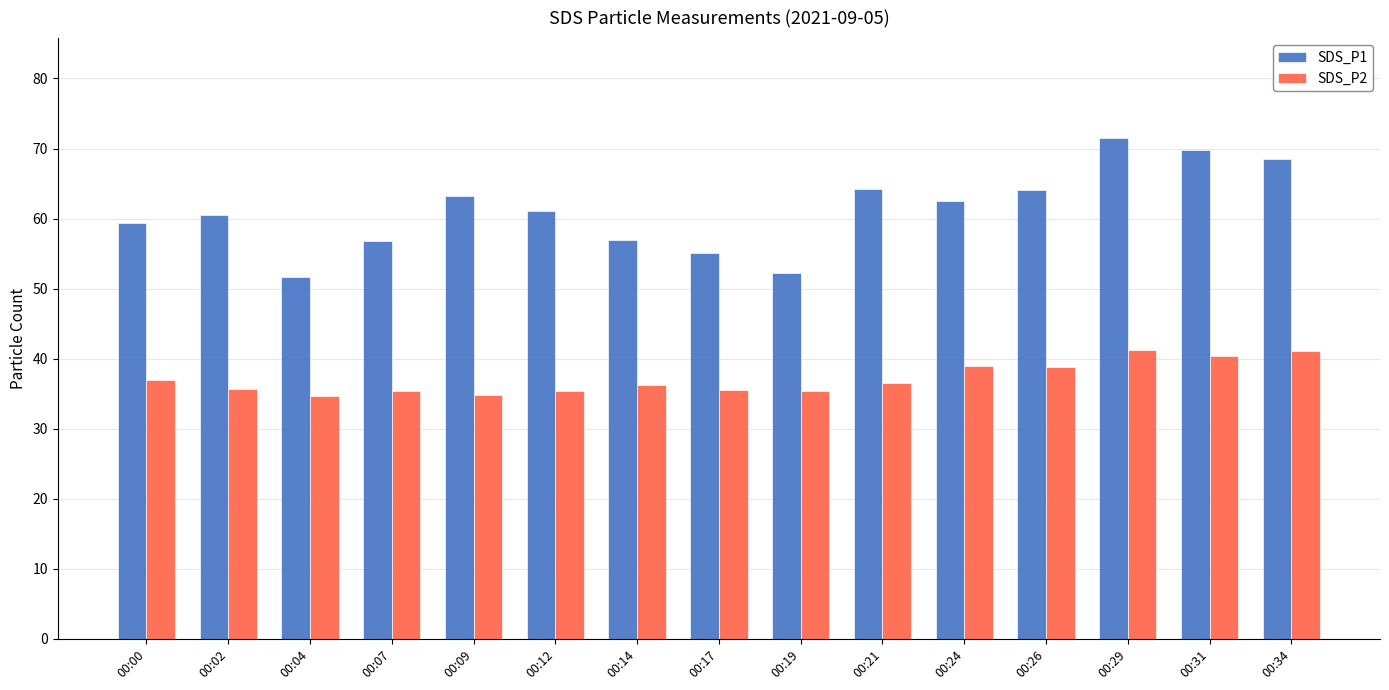

What are all the series names shown in the legend?

SDS_P1, SDS_P2